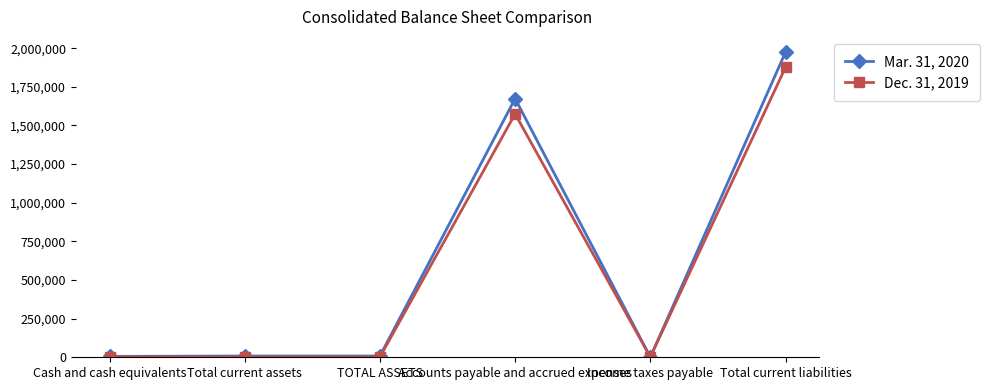

Which label corresponds to the largest value in the chart?

Total current liabilities